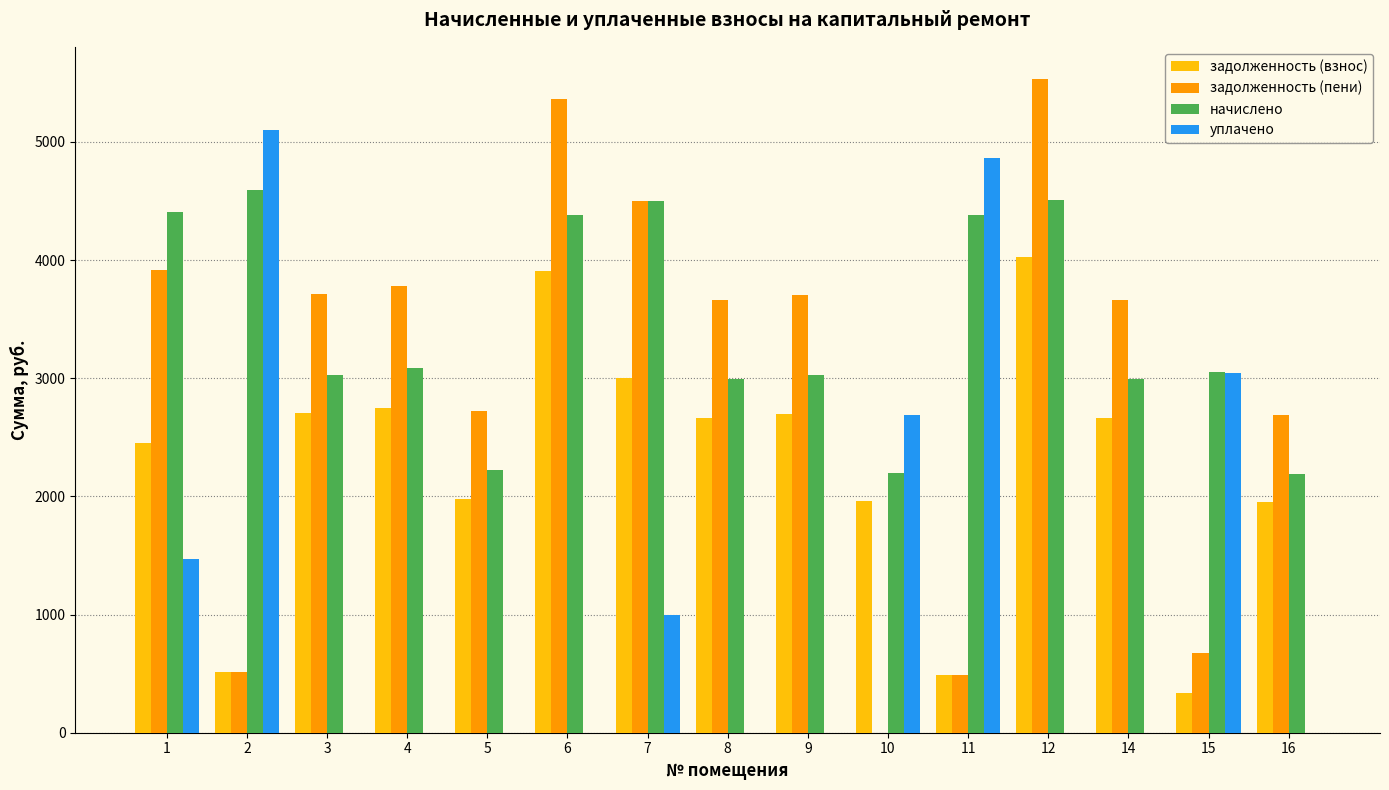

What is the maximum value shown in the chart?

5528.9